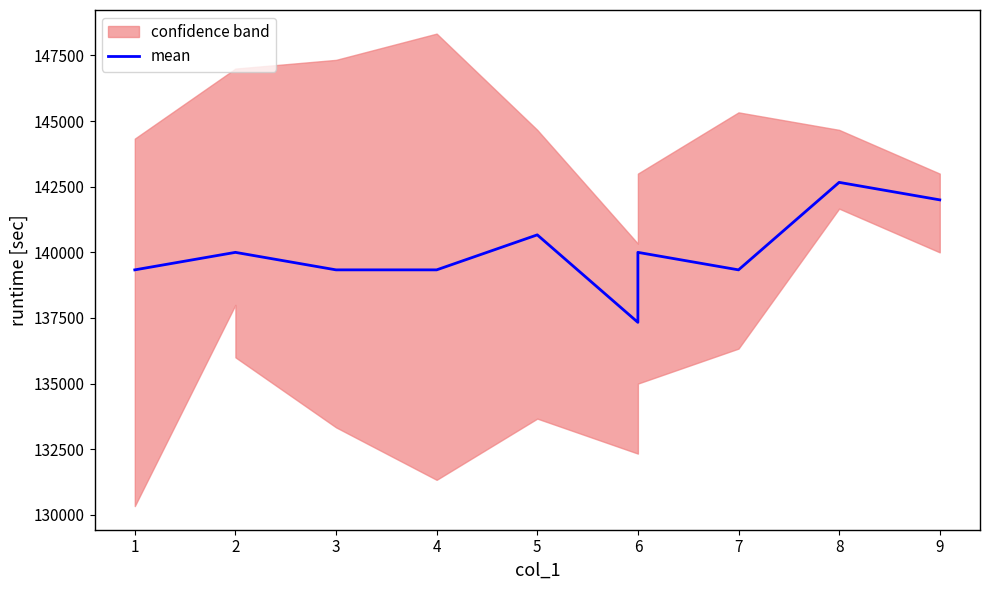

What is the minimum value shown in the chart?

137333.3